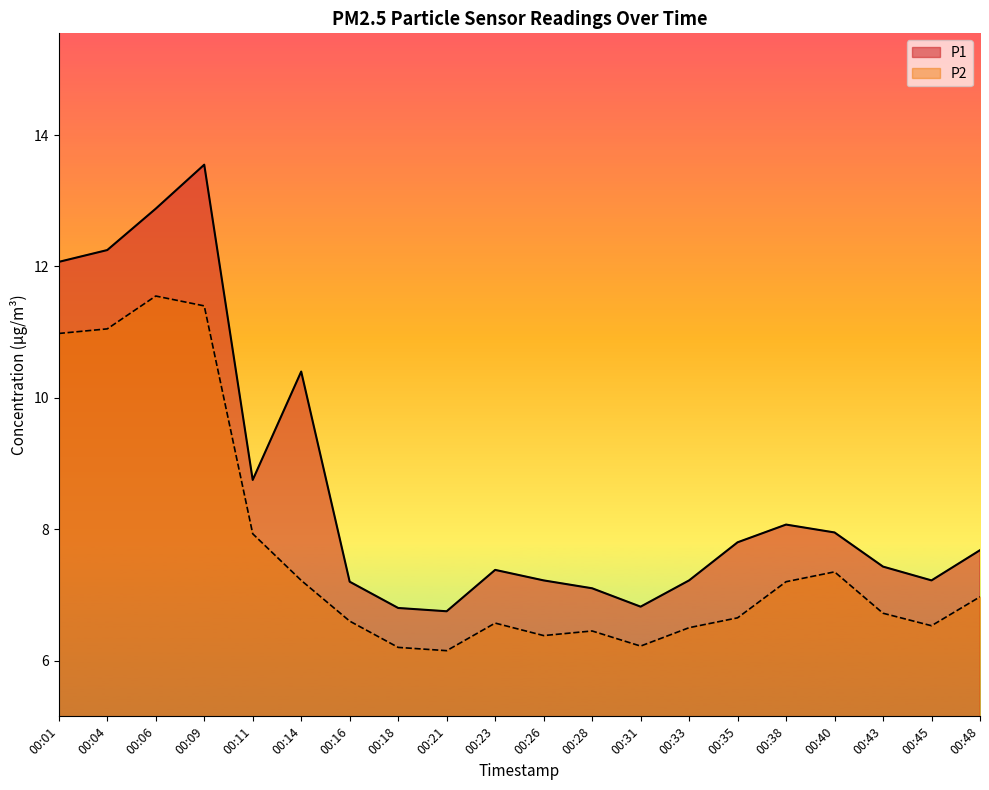

In P2, how many points are lower than both neighbors (excluding endpoints)?

4